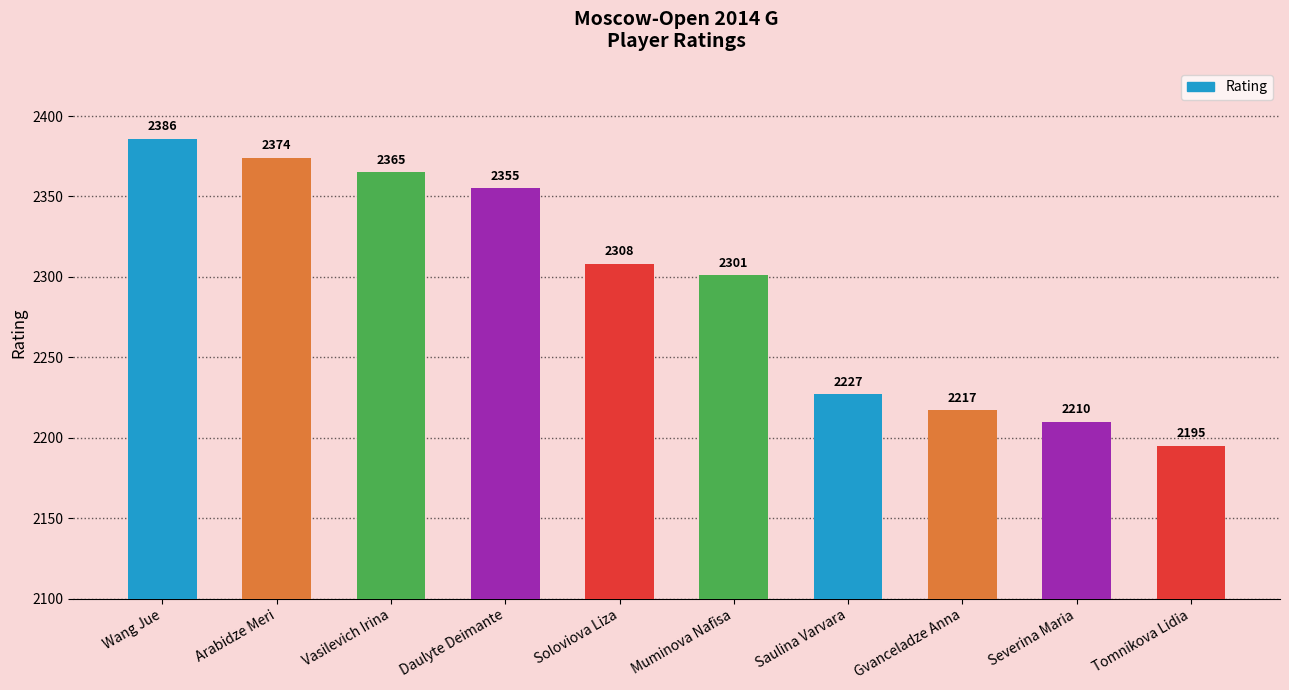

Which label corresponds to the smallest value in the chart?

Tomnikova Lidia